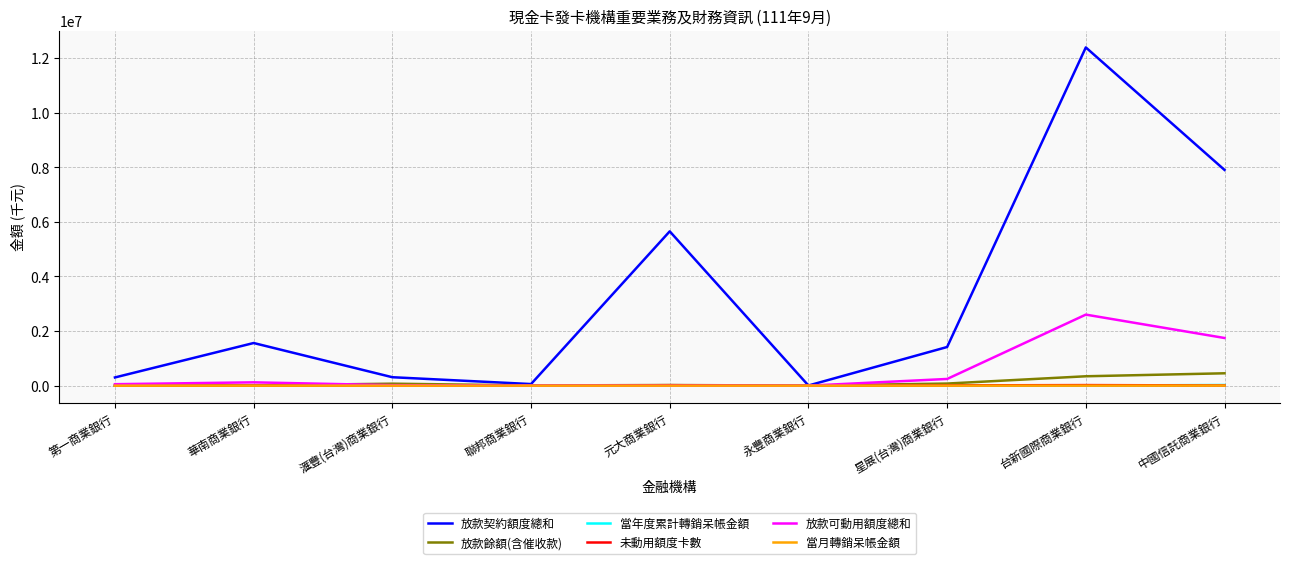

What is the average value of the 未動用額度卡數 series?

6677